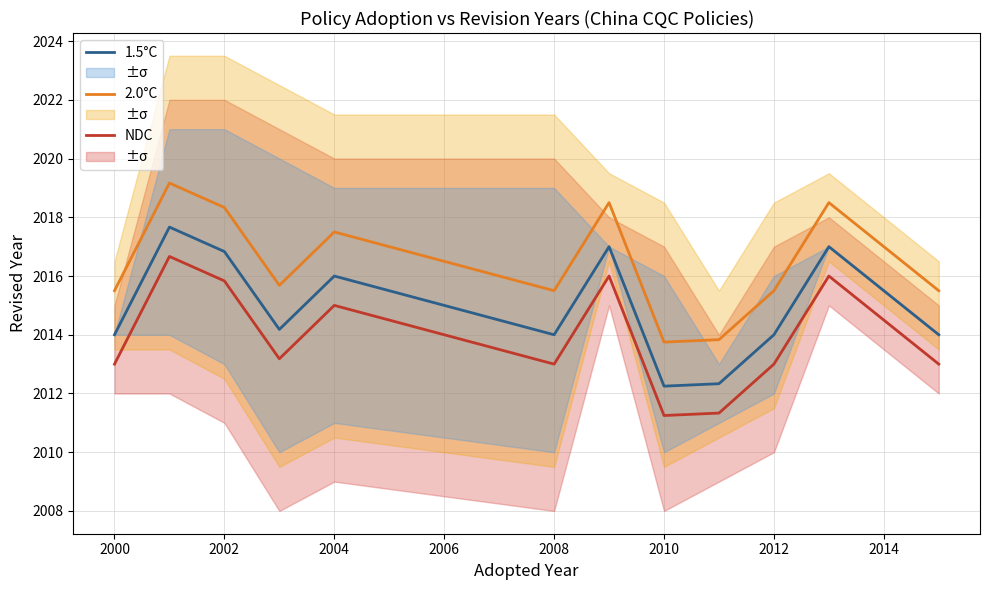

True or false: 2.0°C and 1.5°C intersect in this chart.

False